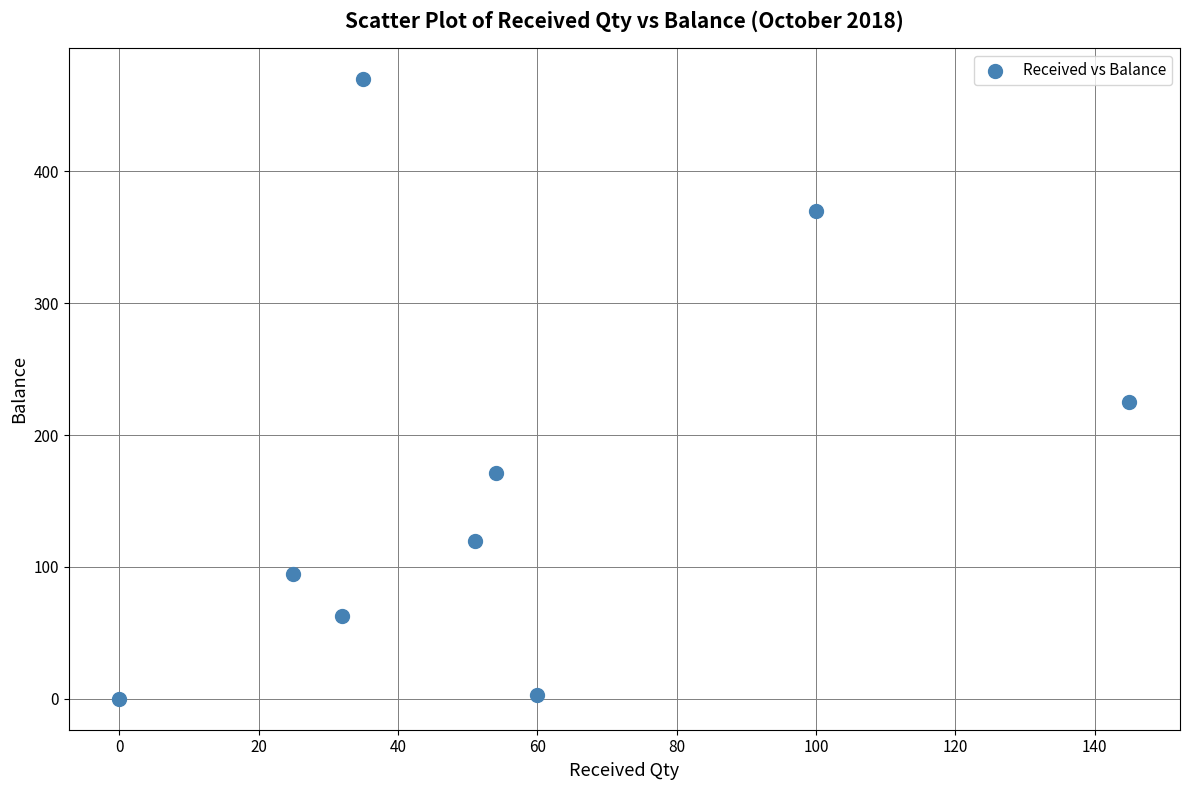

What Y value in the scatter plot is closest to 235?

225